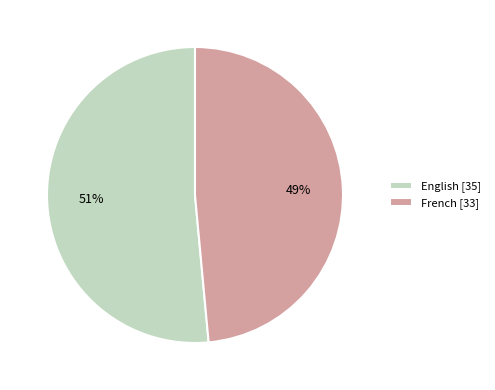

Do English and French together represent more than half of the pie?

Yes